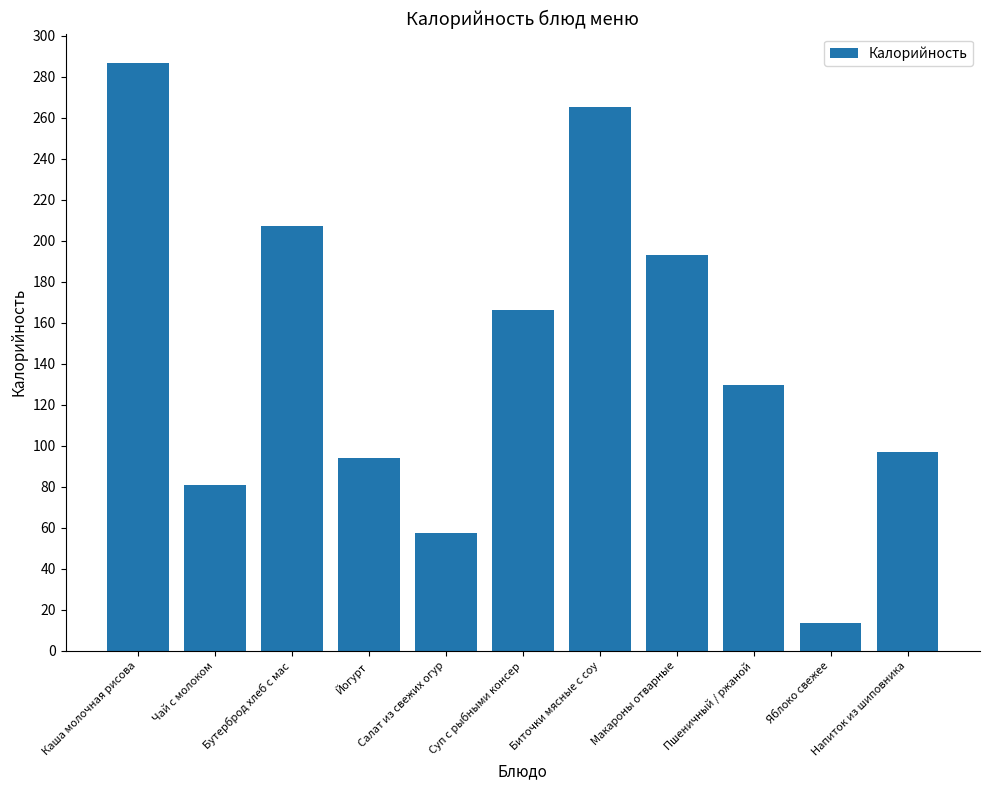

Which label corresponds to the smallest value in the chart?

Яблоко свежее